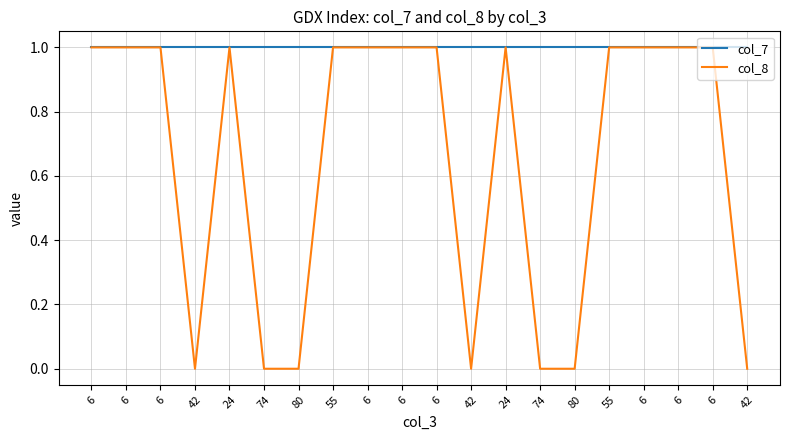

What is the sum of all col_7 values?

20